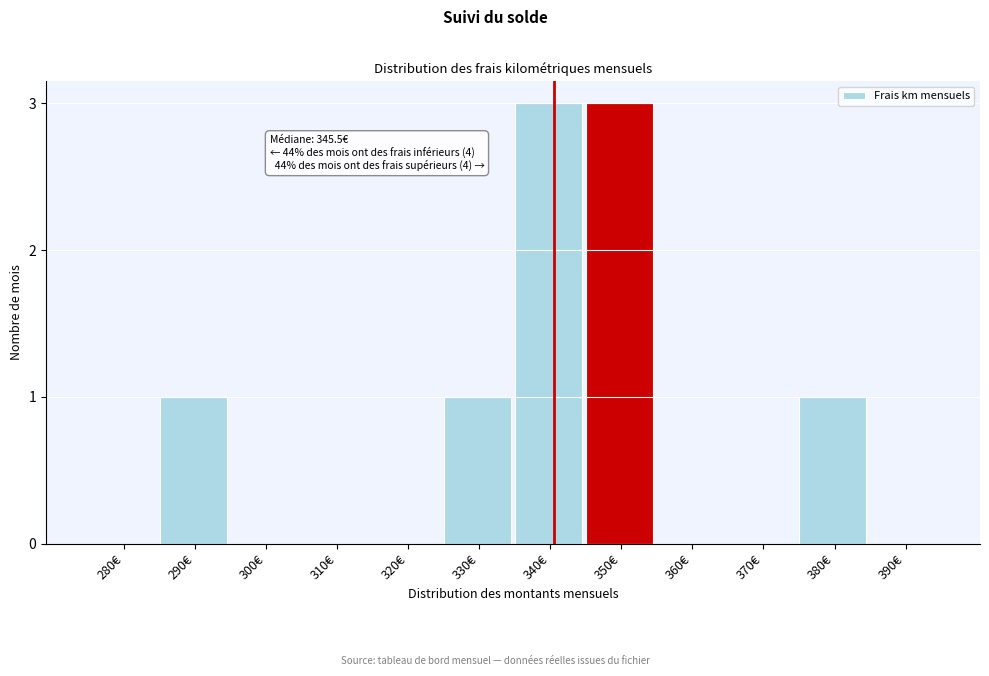

Reading left to right, extract all data points from this chart.

280€=0	290€=1	300€=0	310€=0	320€=0	330€=1	340€=3	350€=3	360€=0	370€=0	380€=1	390€=0